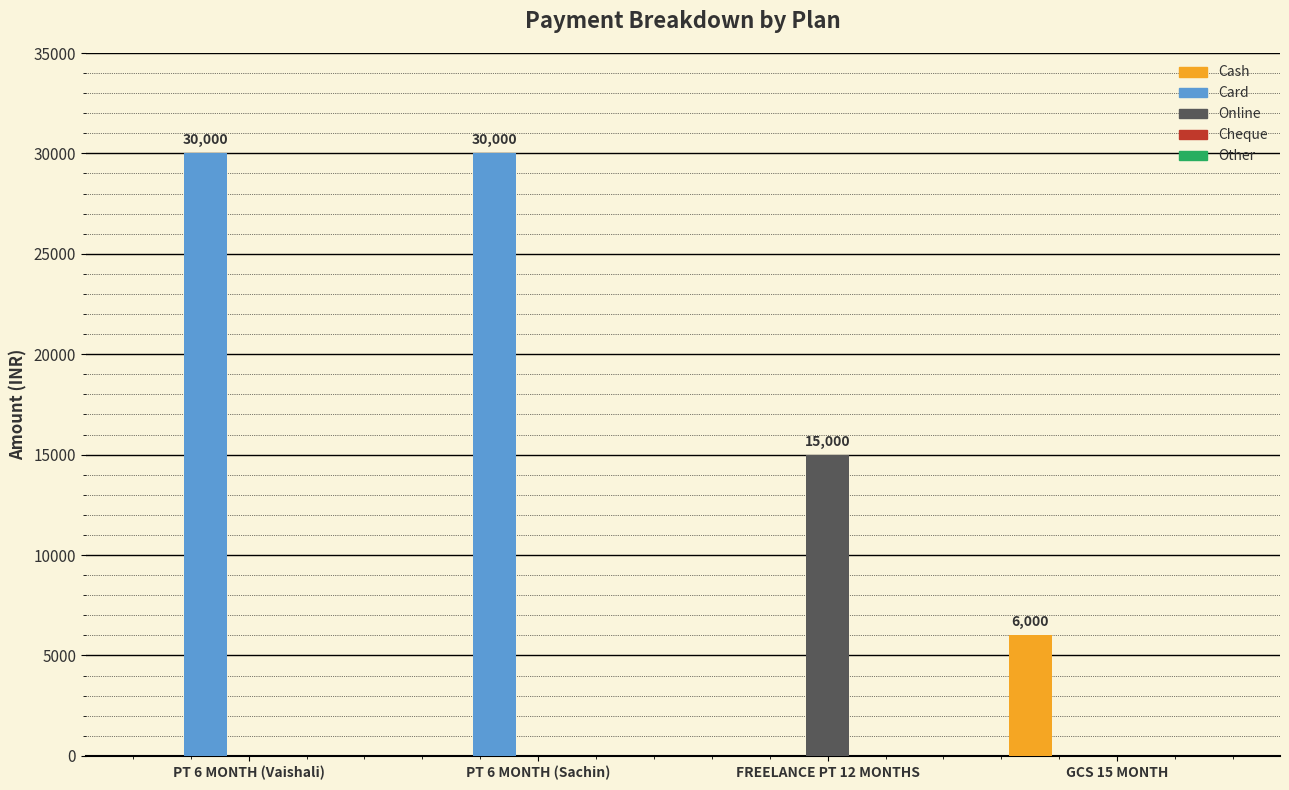

What is the maximum value for Card?

30000